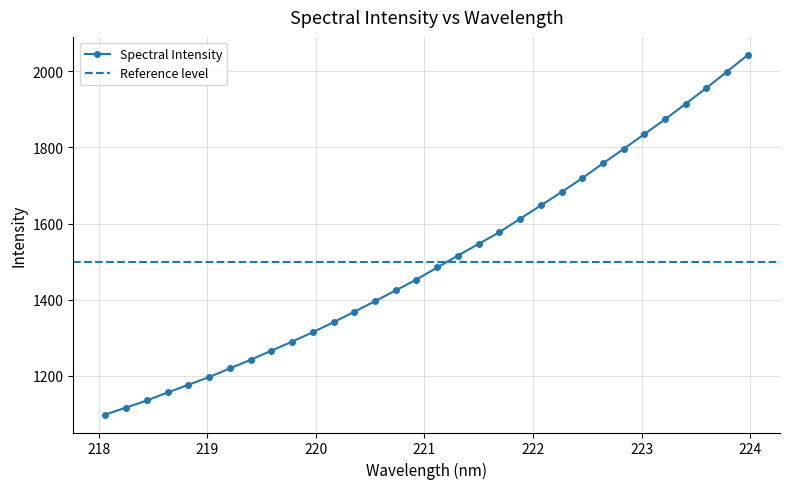

How many distinct data groups are displayed?

1